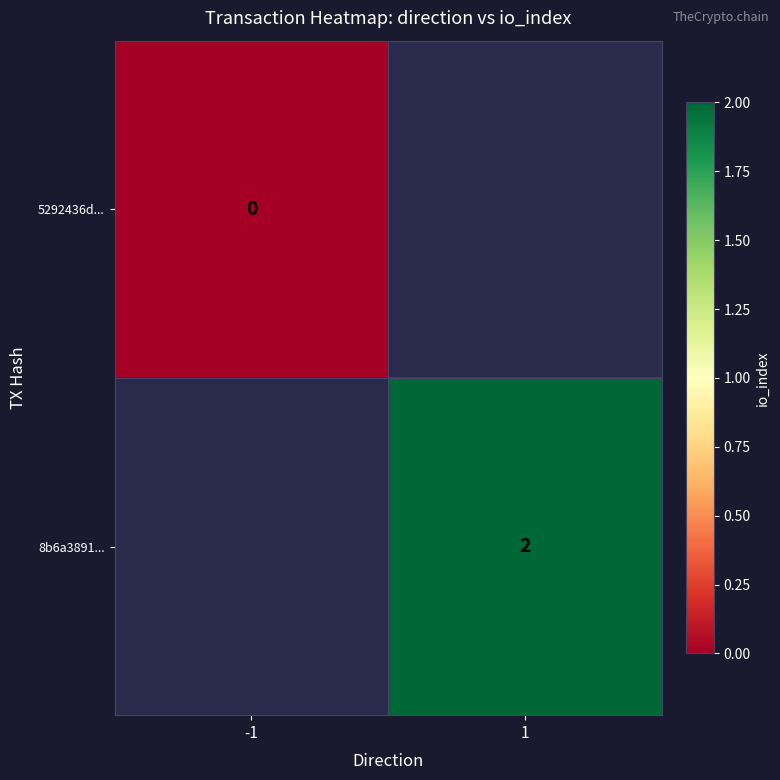

At how many categories does at least one series exceed 1?

1